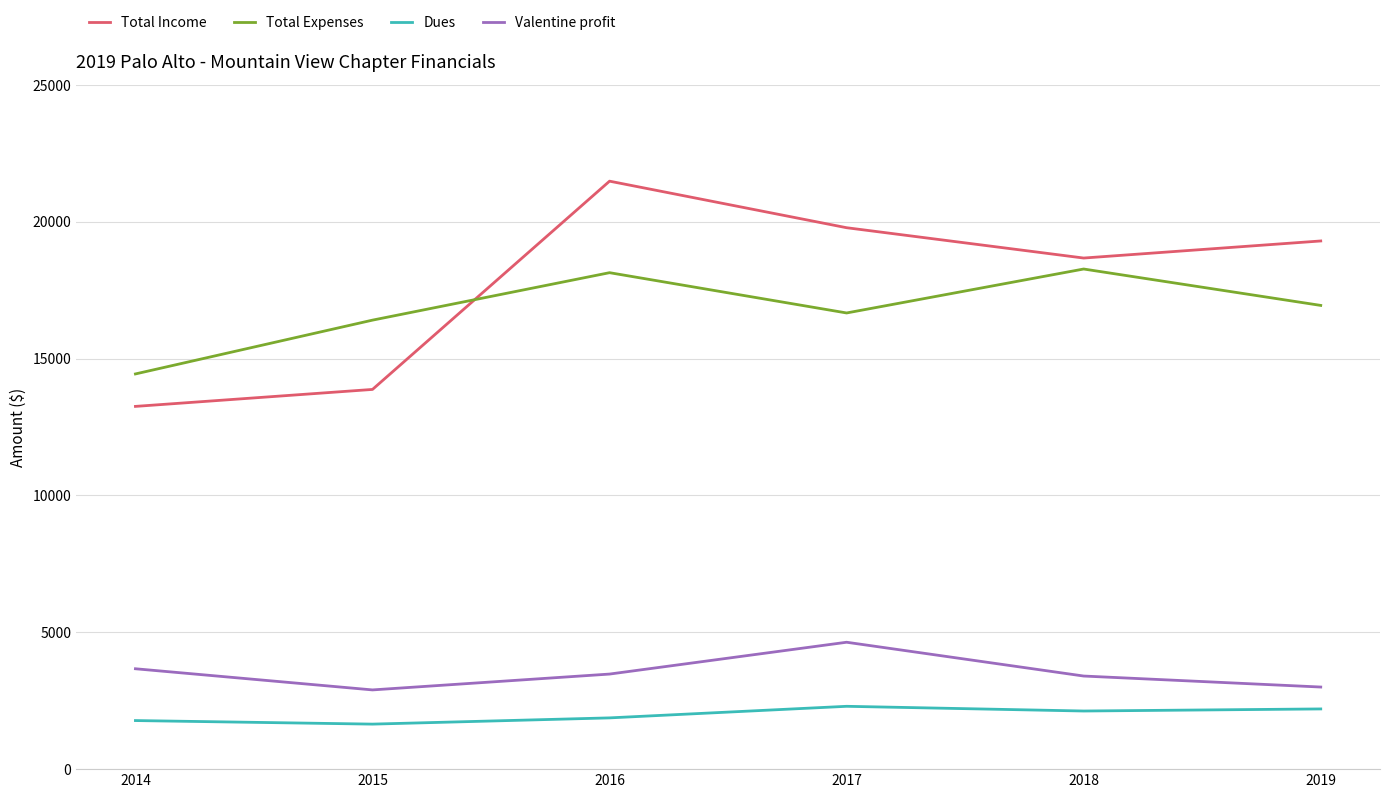

What is the approximate value of Valentine profit at 2014?

3668